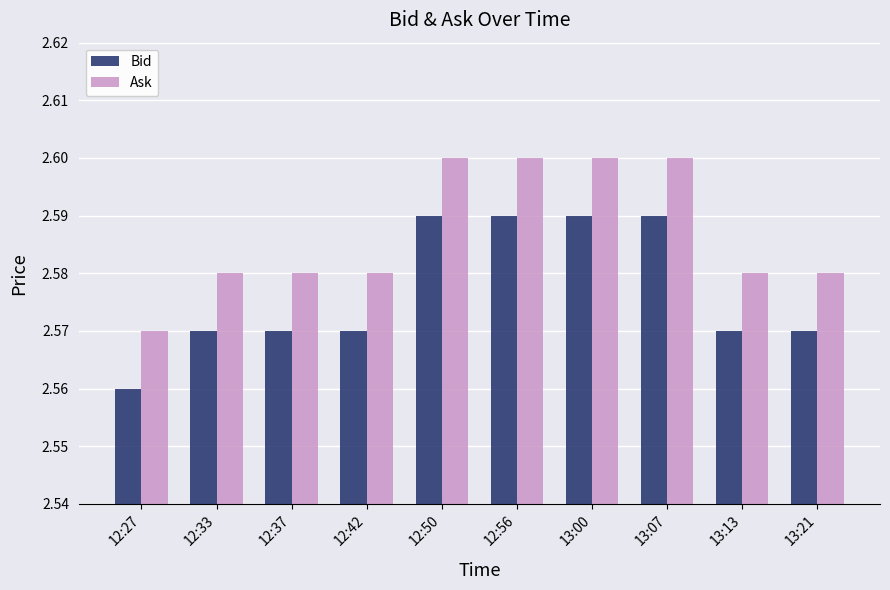

Is the value of Ask at 13:13 greater than the value of Bid at 13:13?

Yes